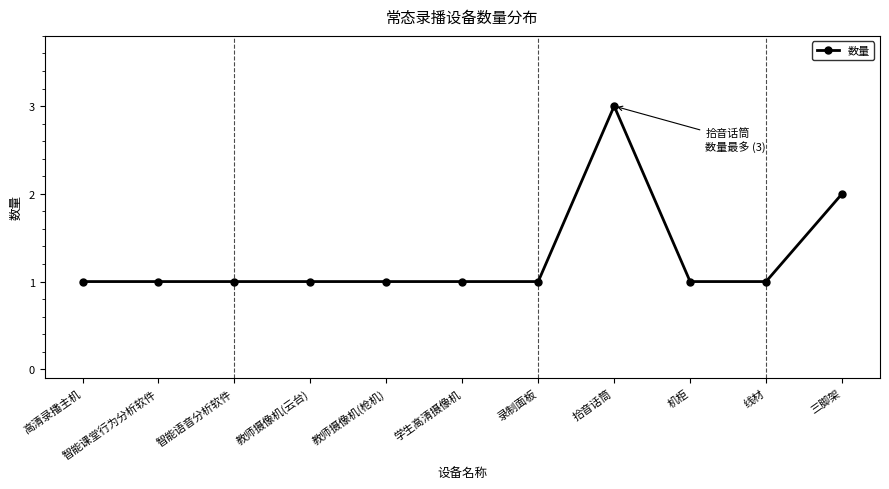

Approximately how many times larger is the value at 智能语音分析软件 compared to 三脚架?

0.5